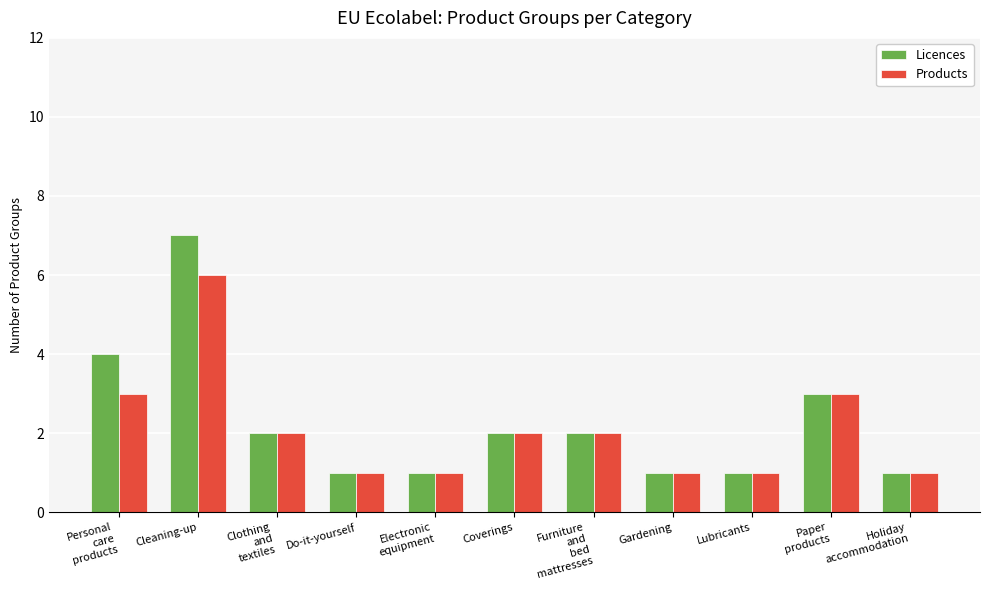

Which series has the largest range (max minus min)?

Licences